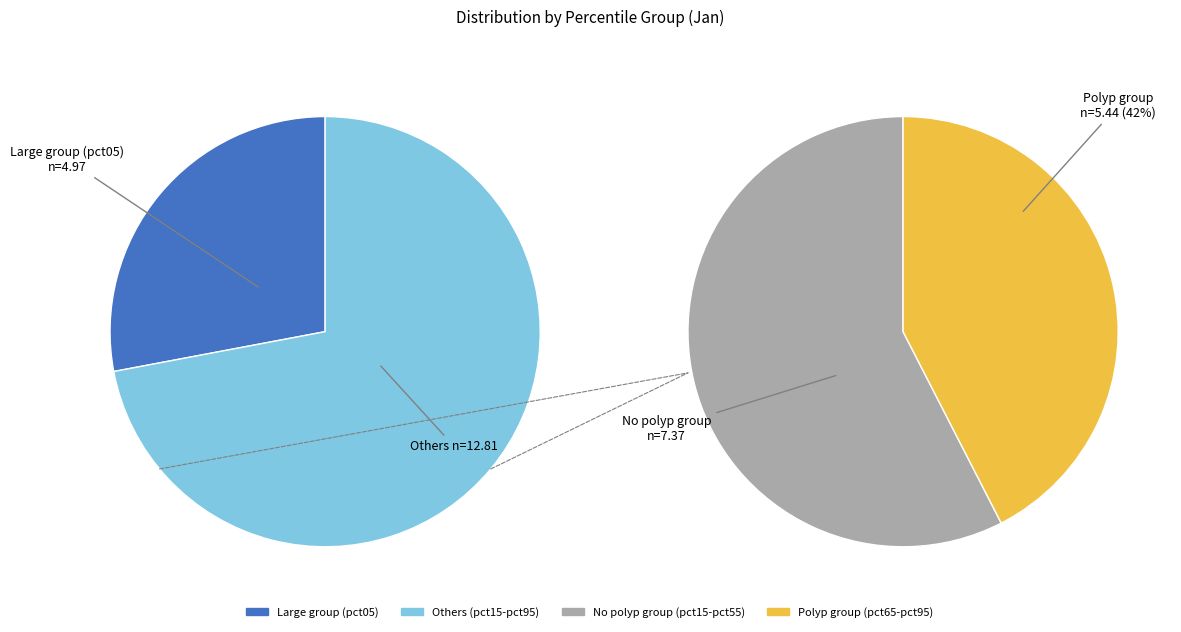

The pct55 slice represents 1% of the pie. True or false?

False